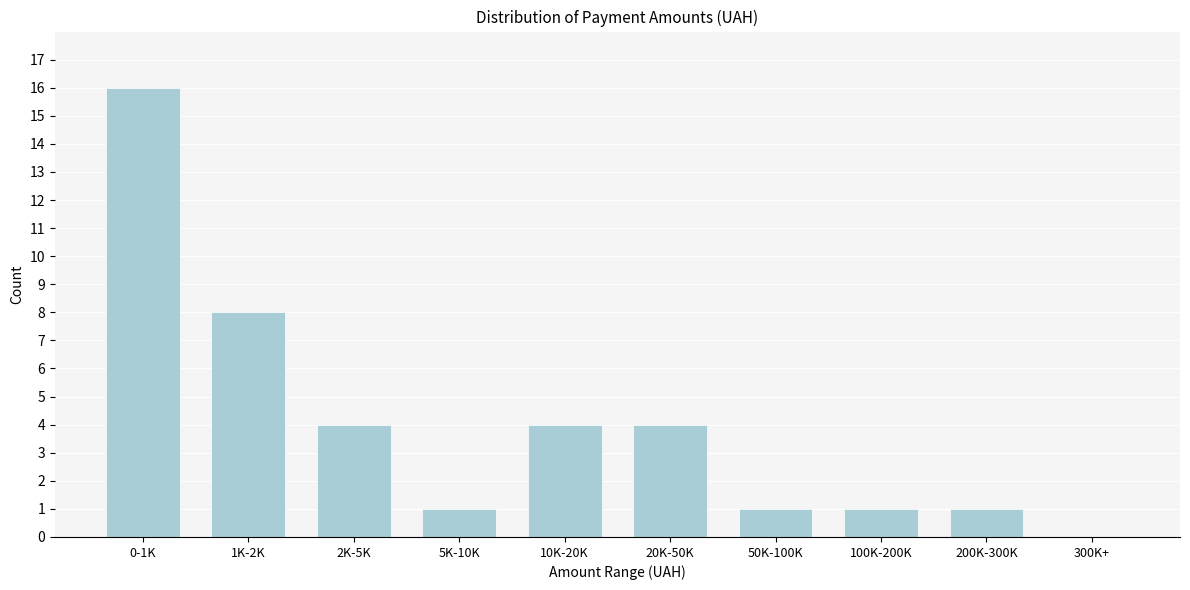

Reading left to right, transcribe all the data shown in this chart.

0-1K=16	1K-2K=8	2K-5K=4	5K-10K=1	10K-20K=4	20K-50K=4	50K-100K=1	100K-200K=1	200K-300K=1	300K+=0